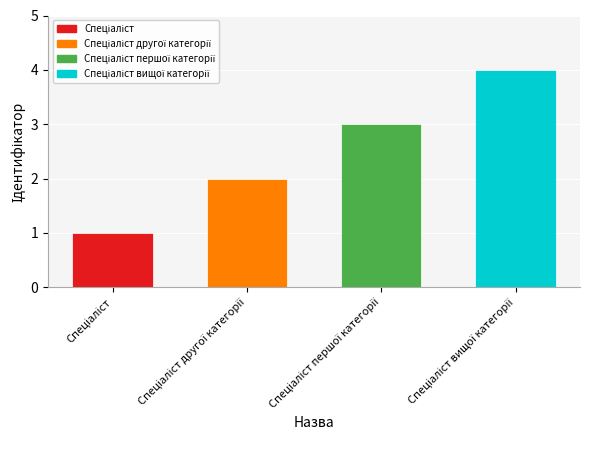

Reading left to right, extract all data points from this chart.

1	2	3	4